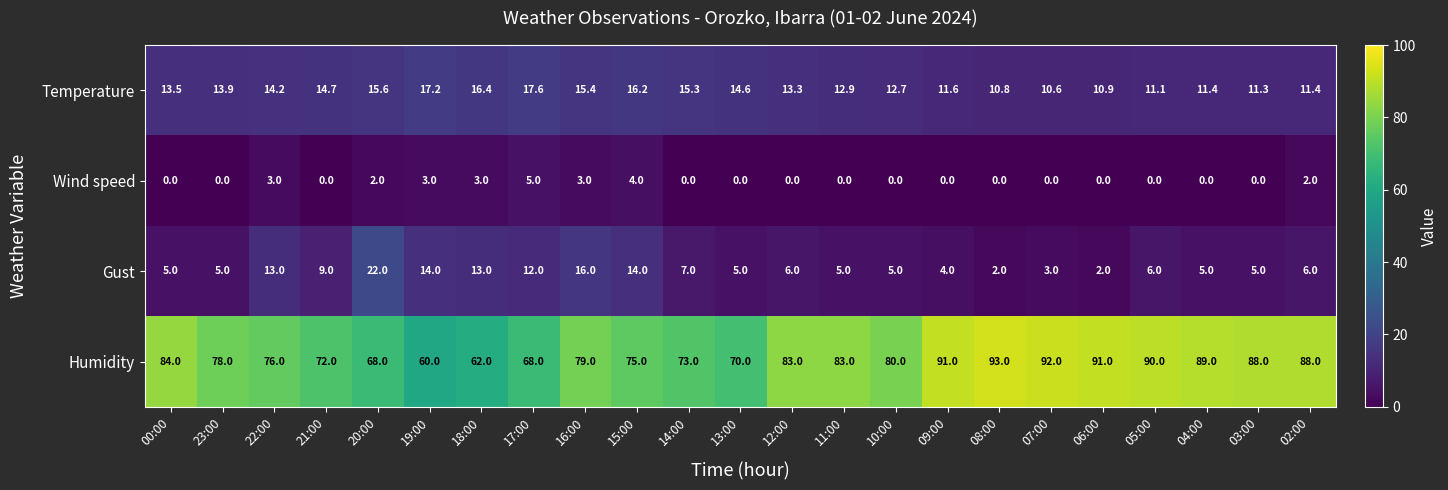

What is the spread (max minus min) of values at 14:00?

73.0